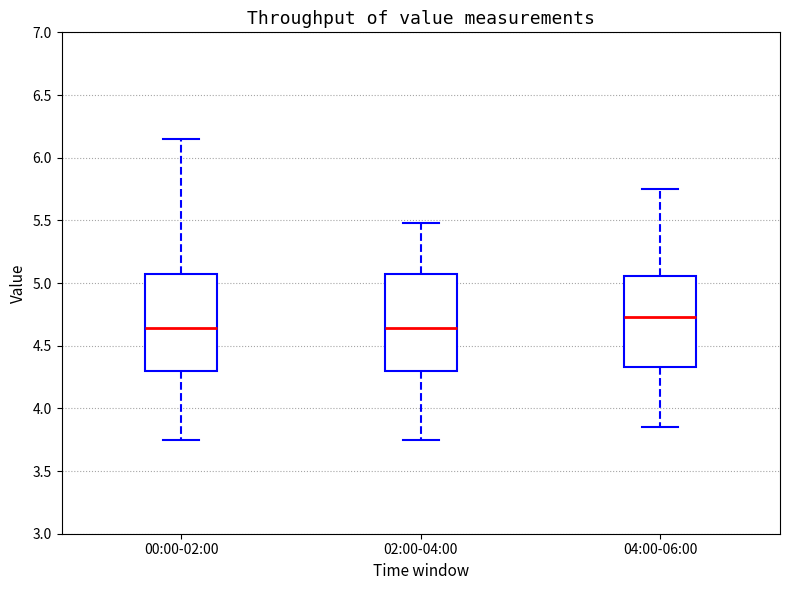

Reading left to right, read every box against the y-axis: the position of its median line, the range the box covers, and the ends of its whiskers. The values are not printed on the chart, so give them approximately, as read against the axis.

00:00-02:00: median 4.65, box 4.30 to 5.10, whiskers 3.75 to 6.15
02:00-04:00: median 4.65, box 4.30 to 5.10, whiskers 3.75 to 5.50
04:00-06:00: median 4.75, box 4.35 to 5.05, whiskers 3.85 to 5.75